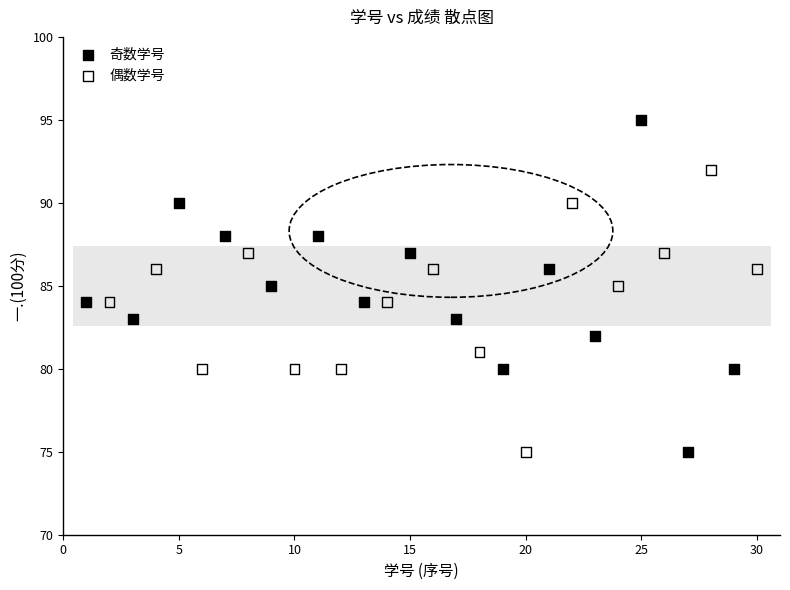

Which series reaches the maximum Y coordinate?

奇数学号